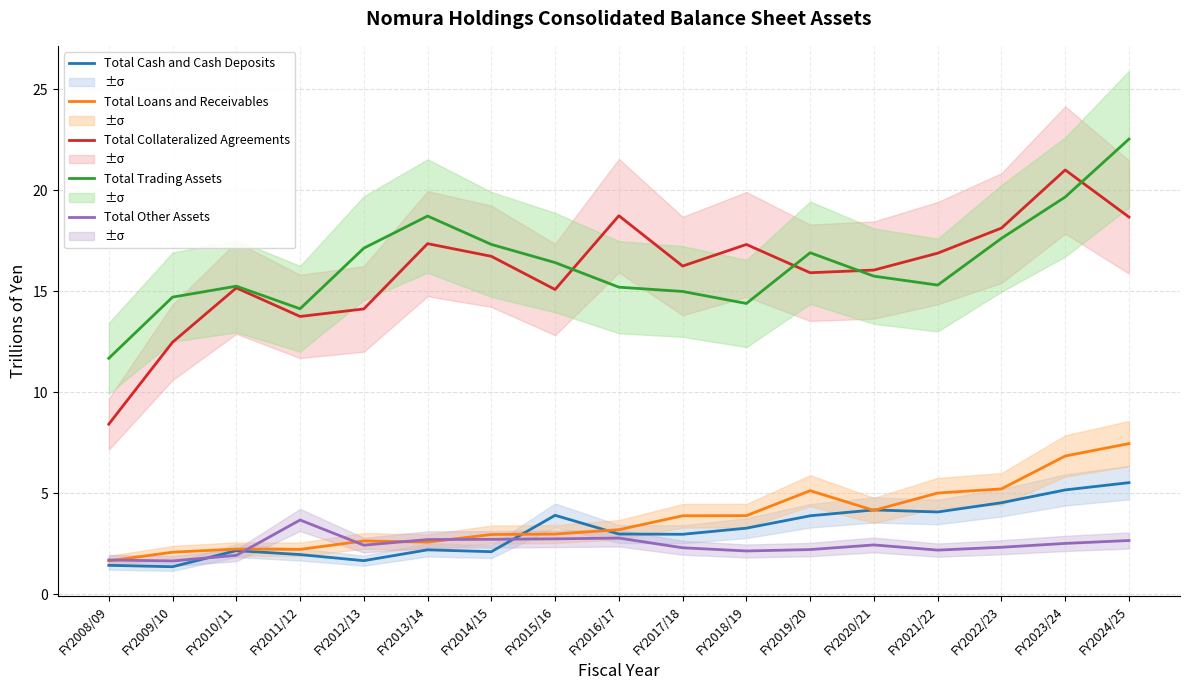

What is the value of the Total Cash and Cash Deposits point at the 3rd from the left?

2.2